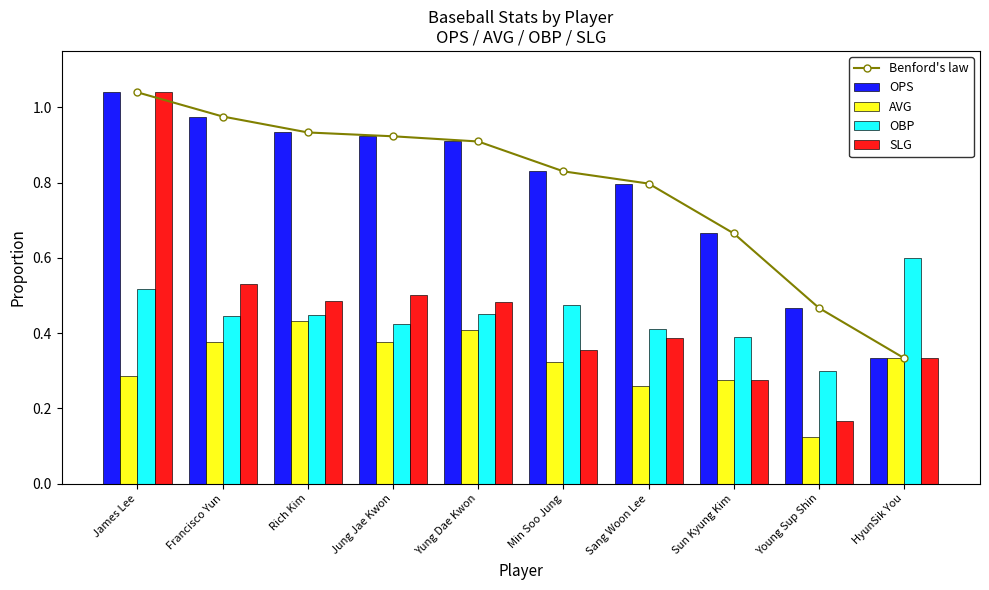

Which label corresponds to the largest value in the chart?

James Lee